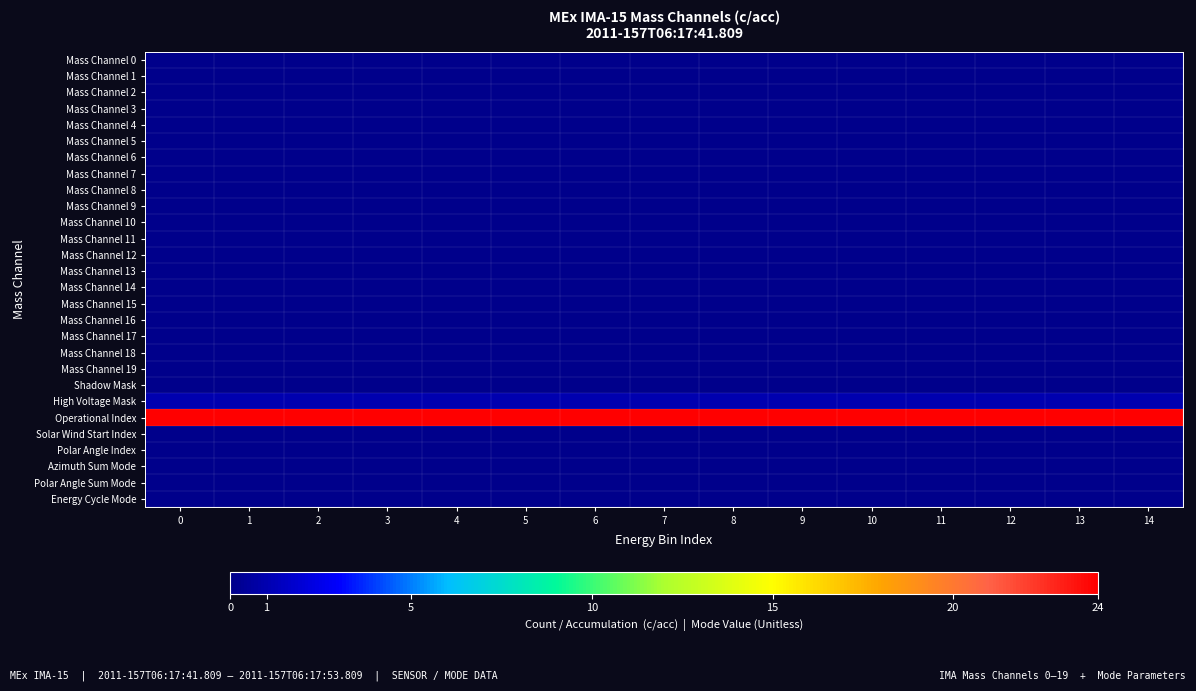

How many data points does each series have?

15